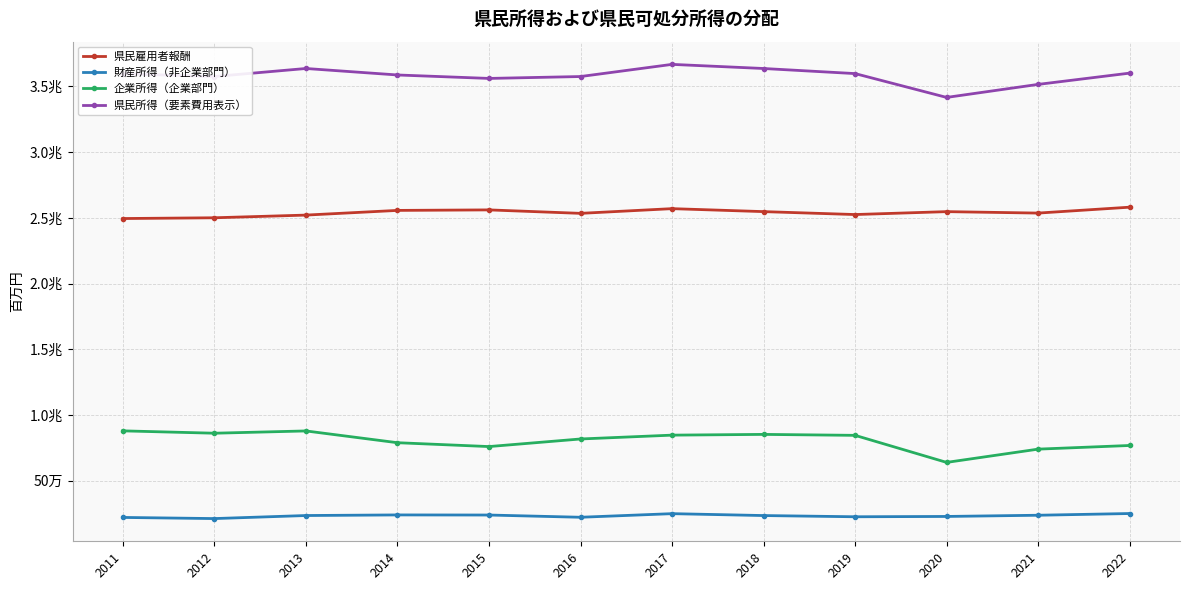

At which label is 企業所得（企業部門） closest to 759720?

2015